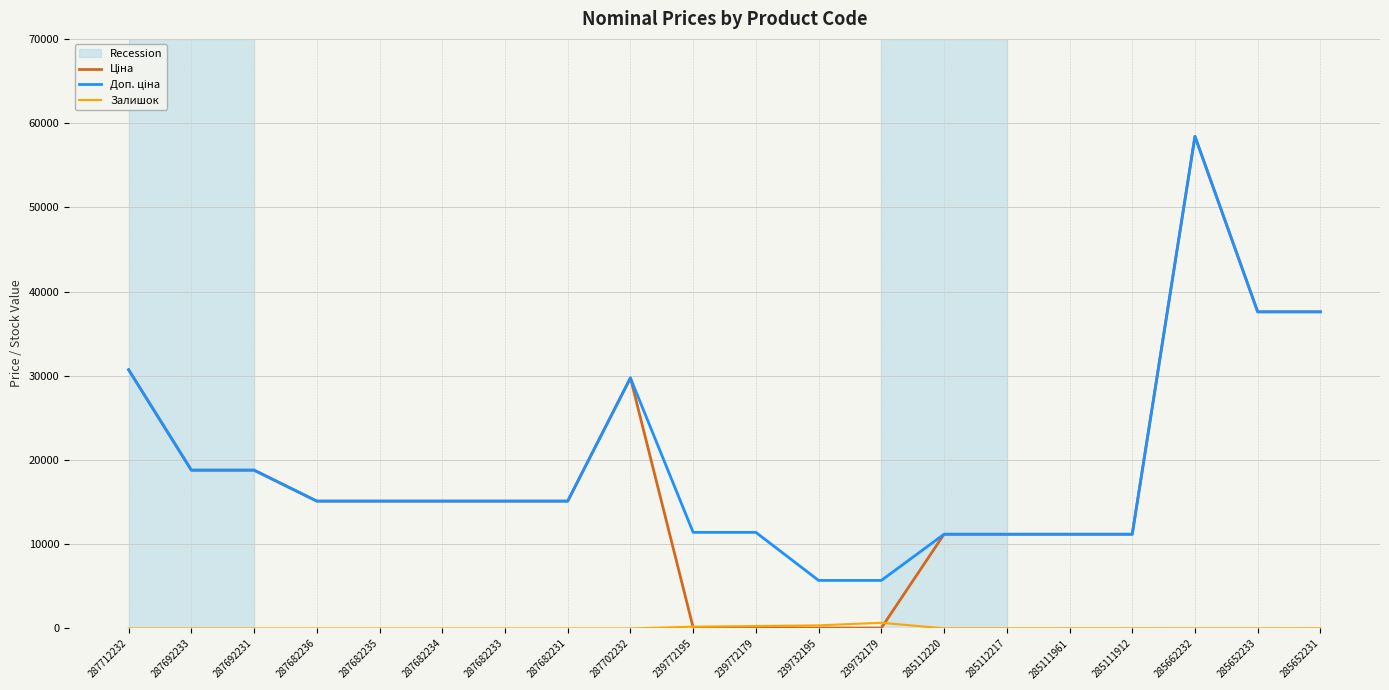

What is the difference between the highest and lowest values at 287682233?

15120.0